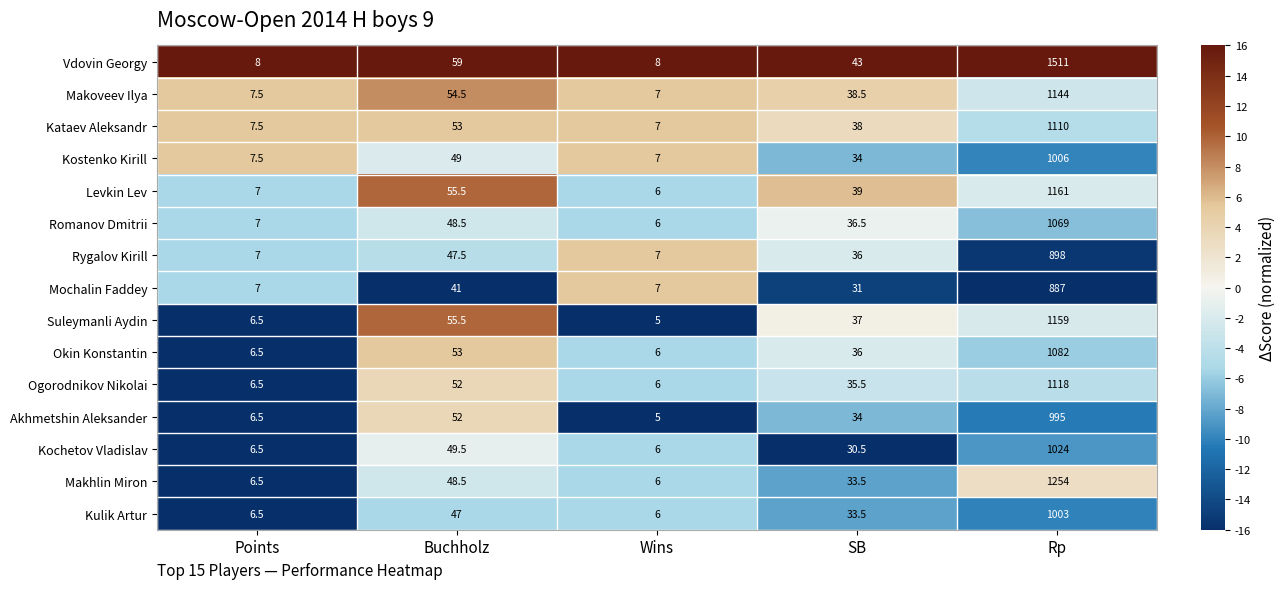

Count the number of data series in this chart.

15